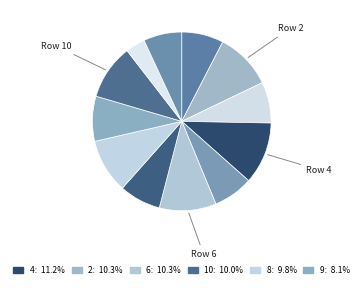

How many slices are in this pie chart?

12